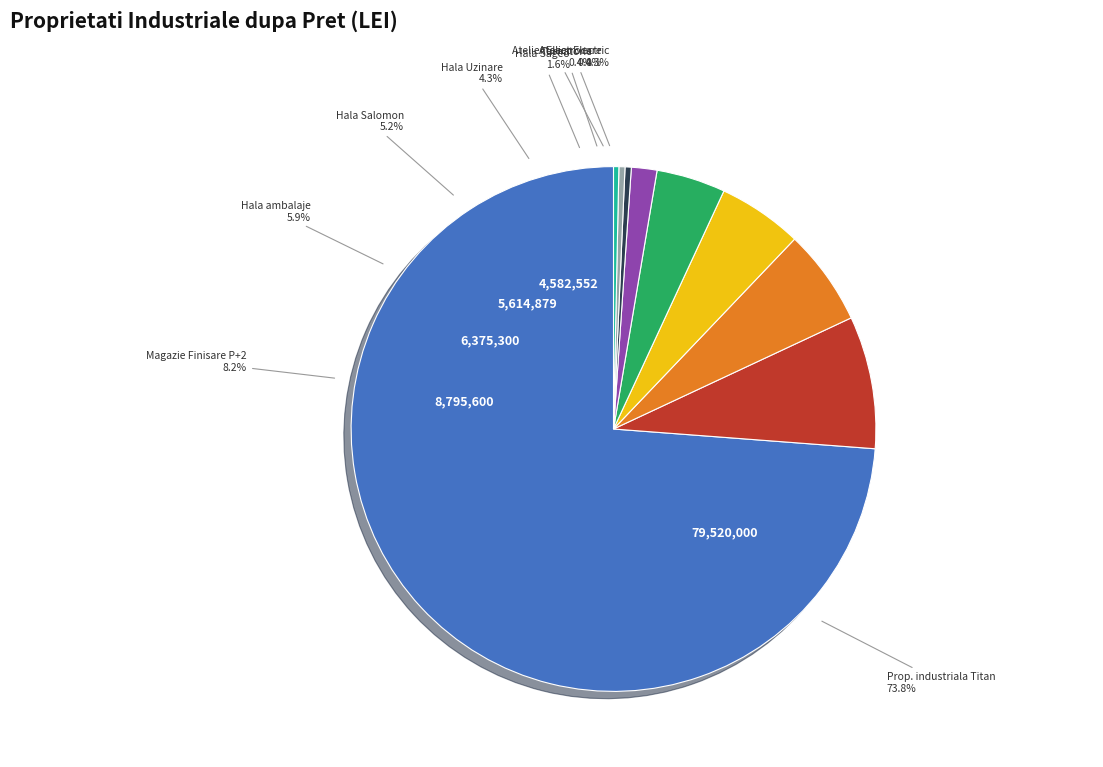

How many segments does this pie chart have?

9